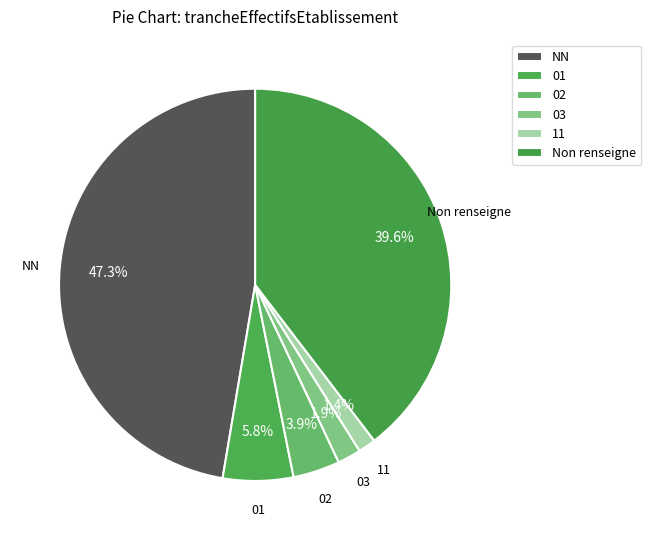

How many slices are in this pie chart?

6